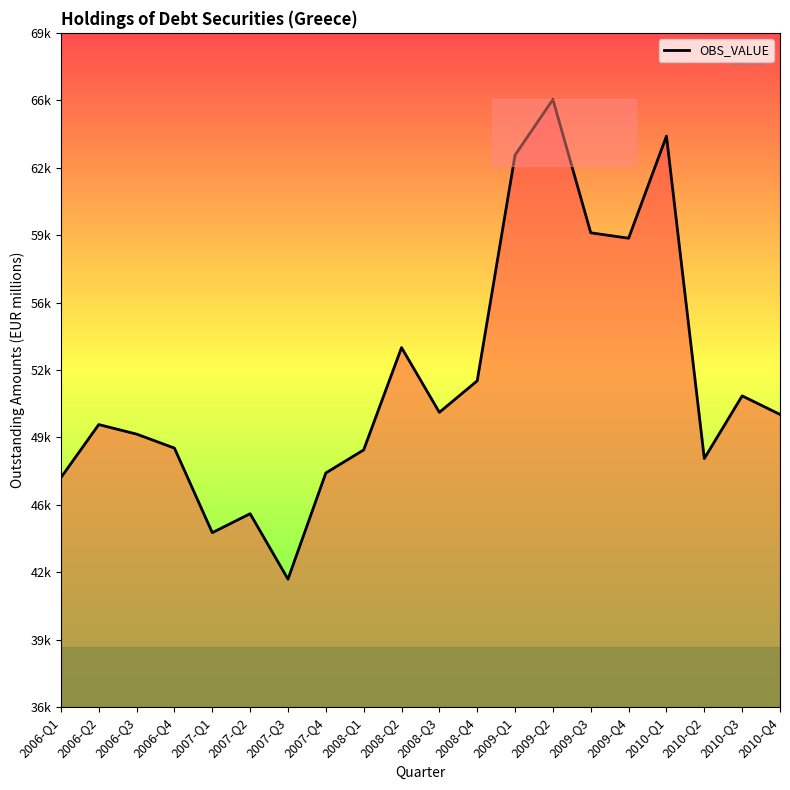

List the labels in order of value, largest first.

2009-Q2, 2010-Q1, 2009-Q1, 2009-Q3, 2009-Q4, 2008-Q2, 2008-Q4, 2010-Q3, 2008-Q3, 2010-Q4, 2006-Q2, 2006-Q3, 2006-Q4, 2008-Q1, 2010-Q2, 2007-Q4, 2006-Q1, 2007-Q2, 2007-Q1, 2007-Q3